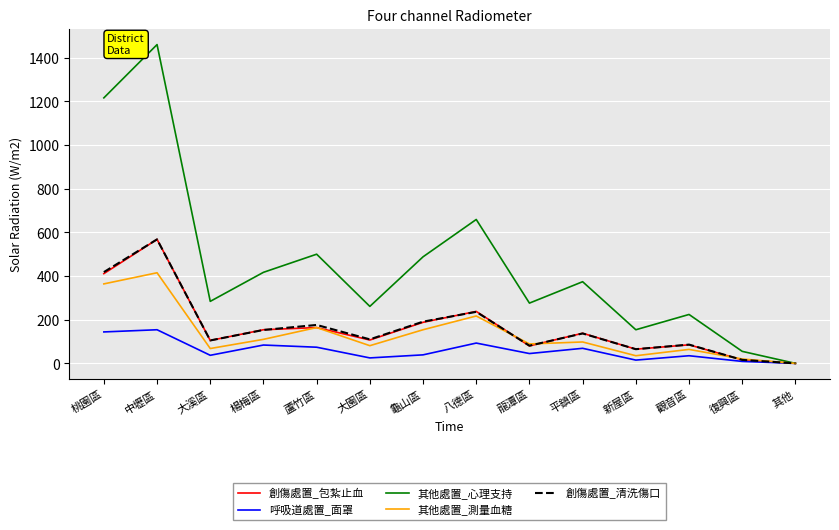

What is the total value across all series at 八德區?

1443